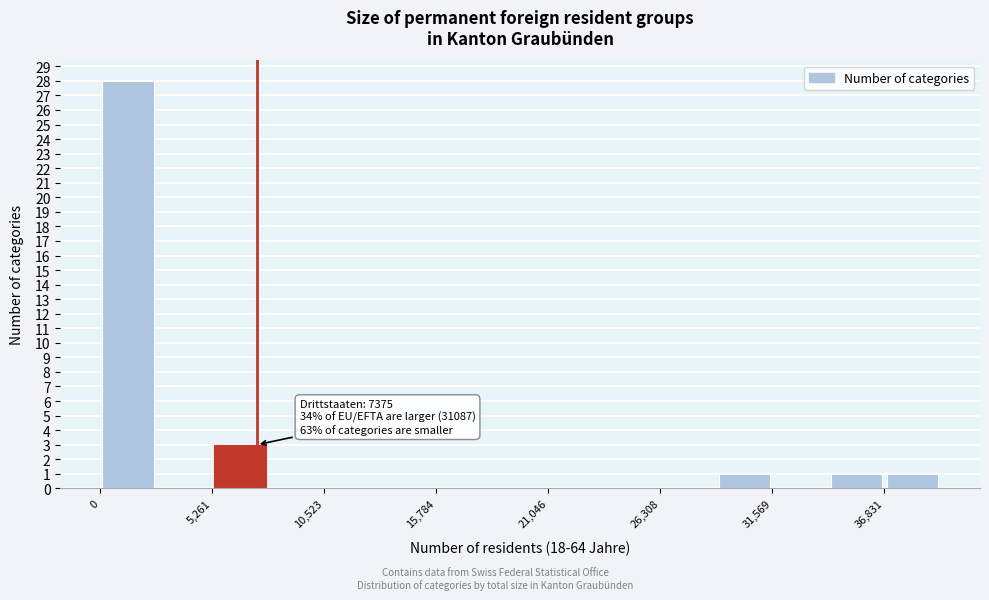

Around what value on the x-axis is the tallest bar? Give the approximate position of its centre, as read against the axis.

1000